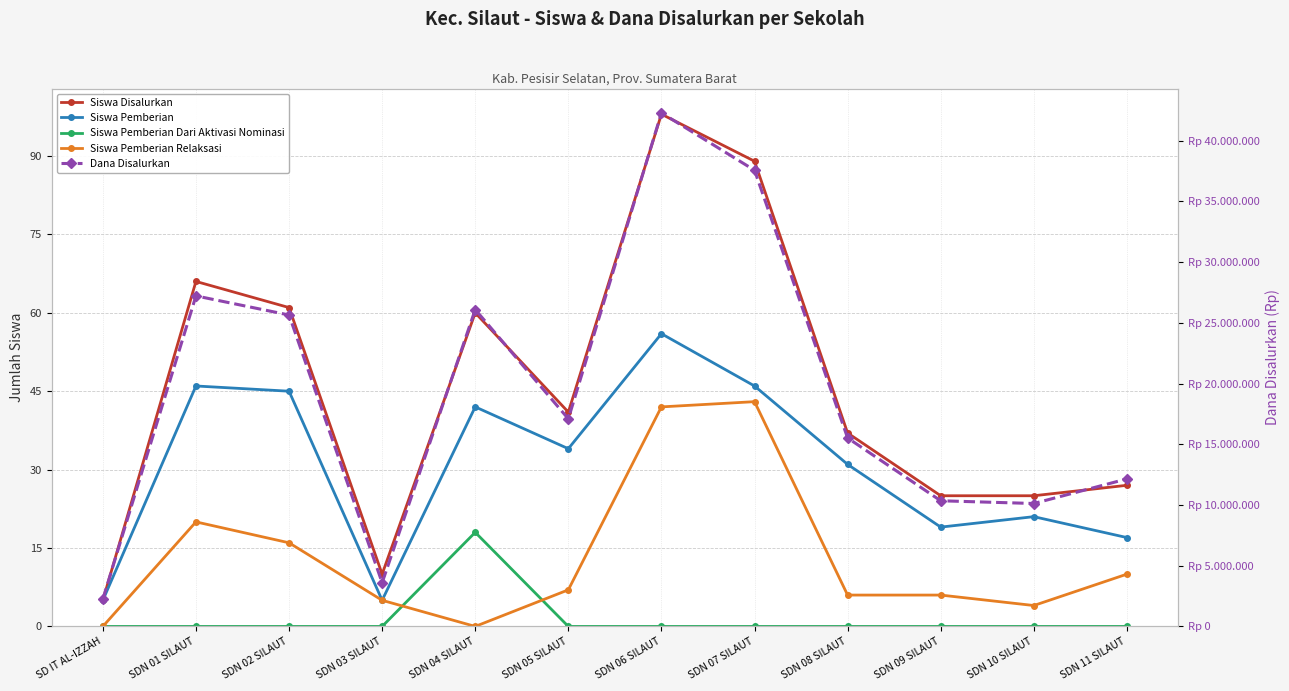

True or false: Siswa Pemberian Relaksasi and Dana Disalurkan intersect in this chart.

False